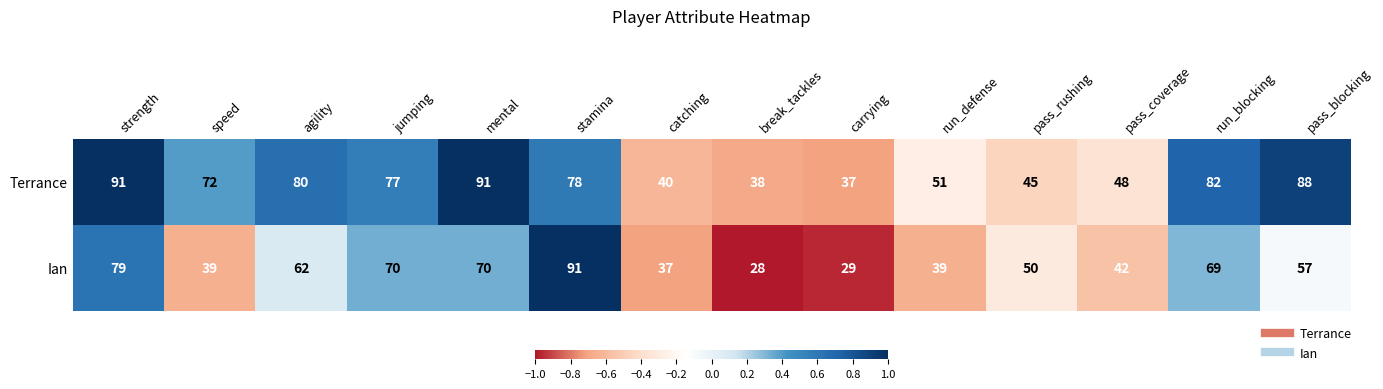

How many categories are shown in the chart?

14